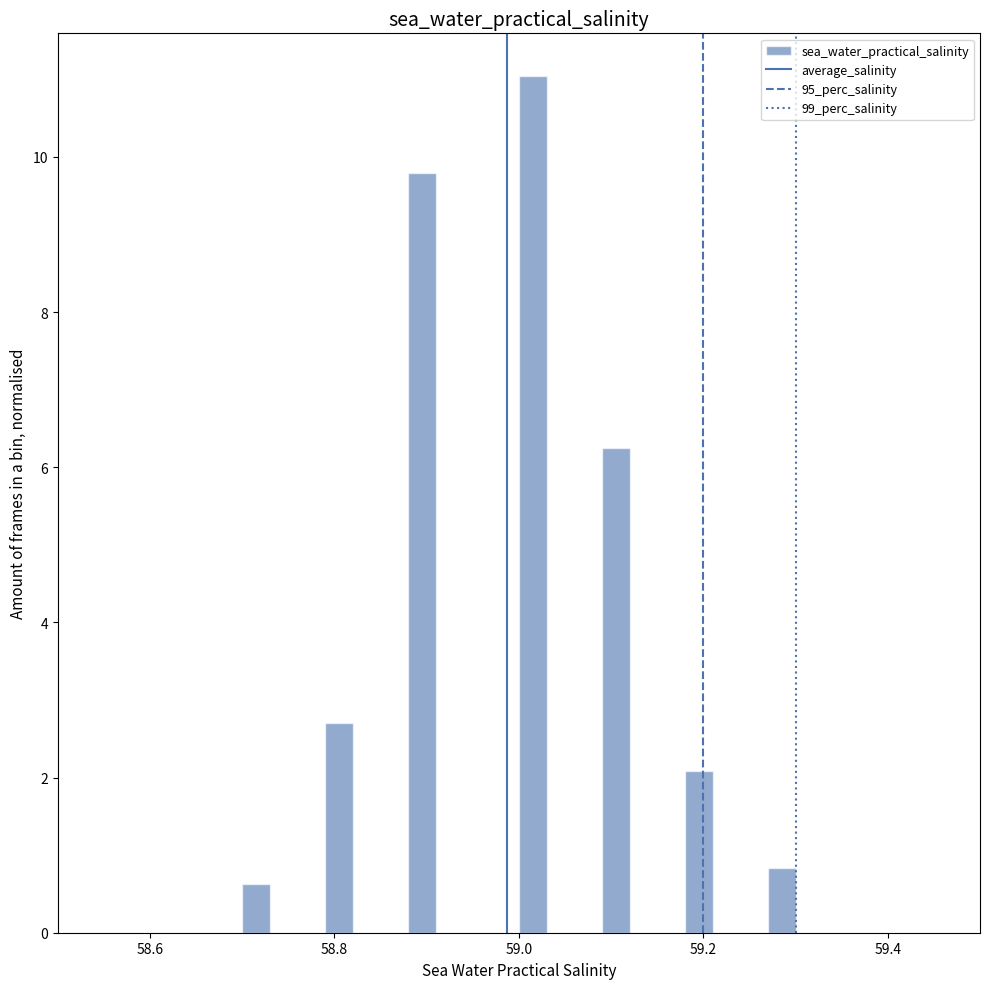

Read against the x-axis, roughly where is the centre of the tallest bar?

59.02